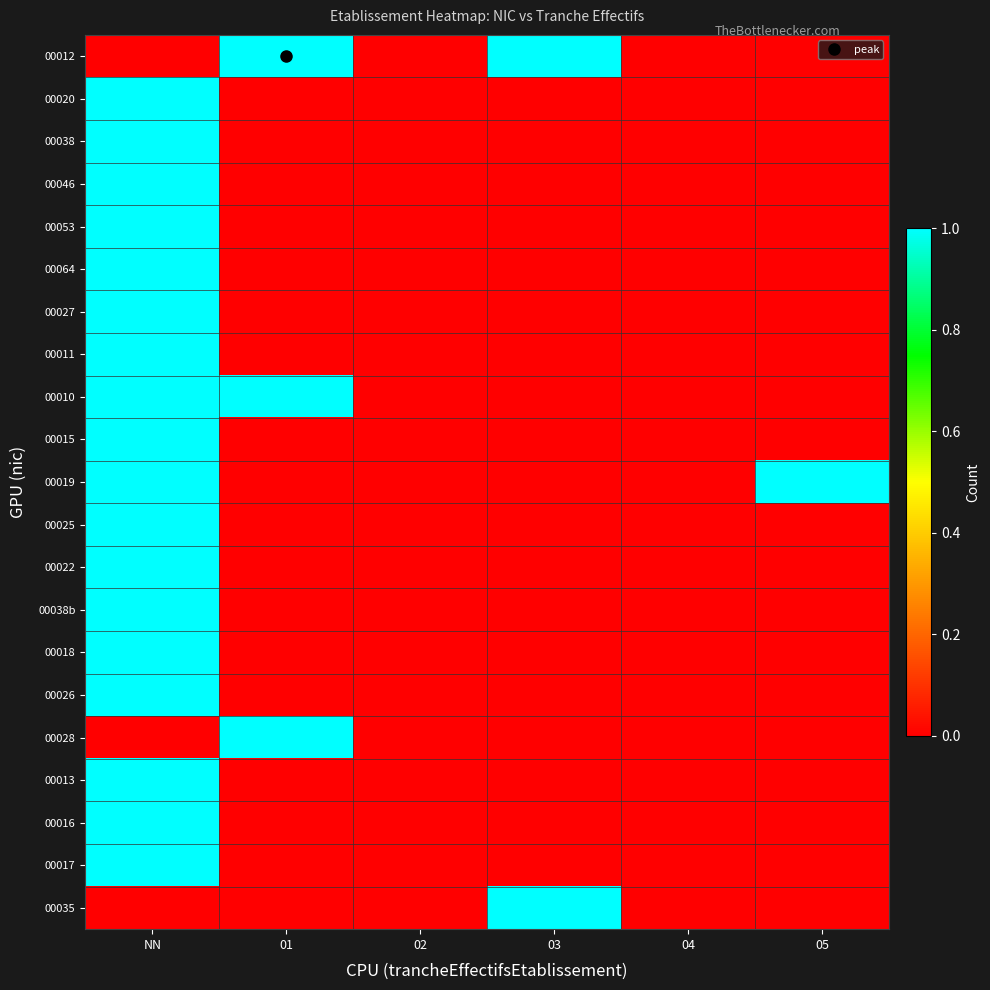

How many categories are shown in the chart?

6